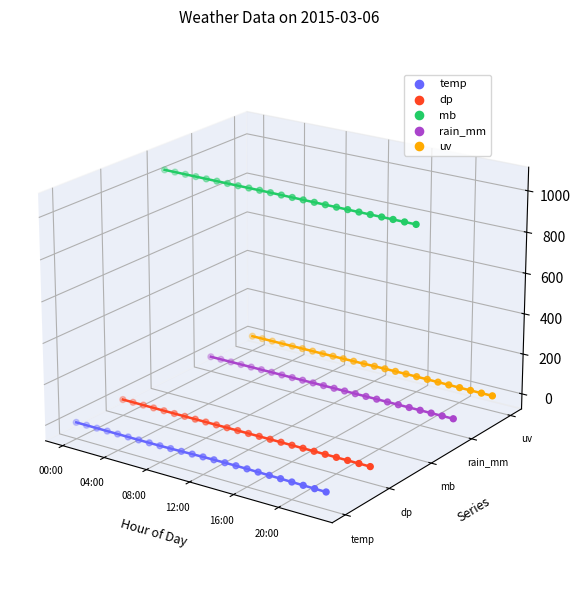

Which series has the largest total across all categories?

mb